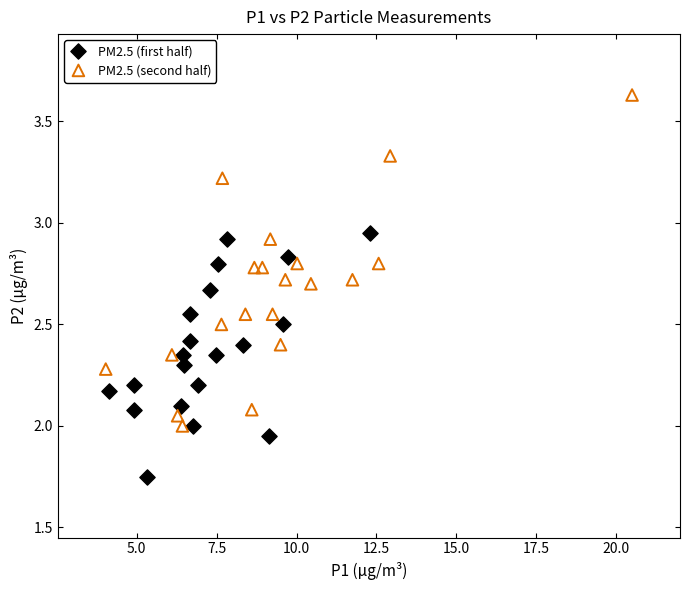

Which series reaches the maximum Y coordinate?

PM2.5 (second half)